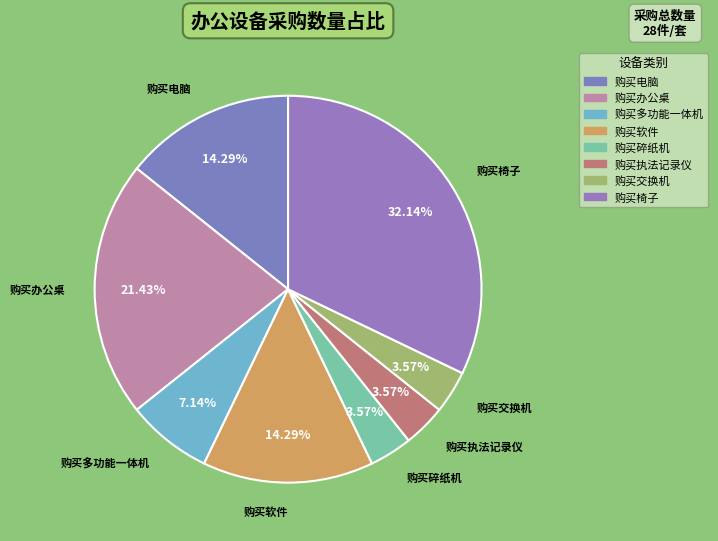

To the nearest percent, what portion does 购买办公桌 represent?

21%